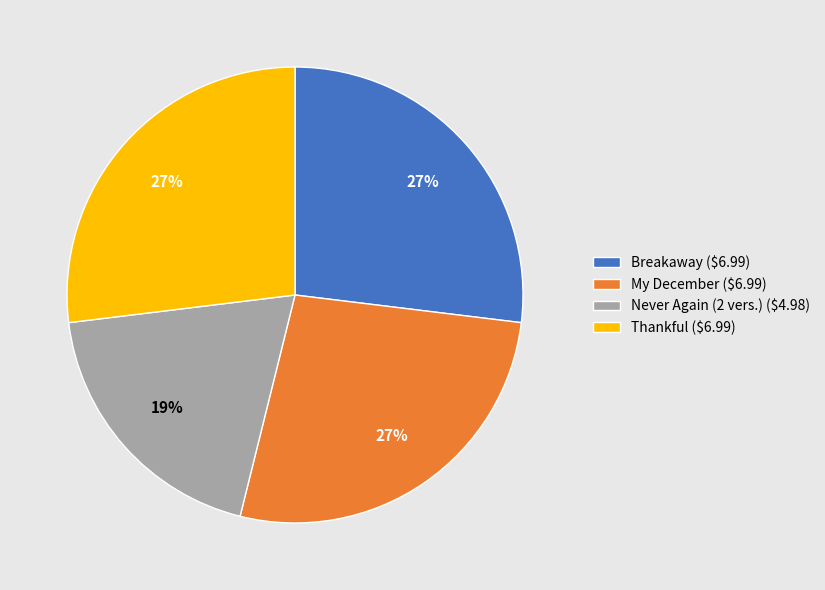

Approximately how many times larger is the value at My December compared to Thankful?

1.0